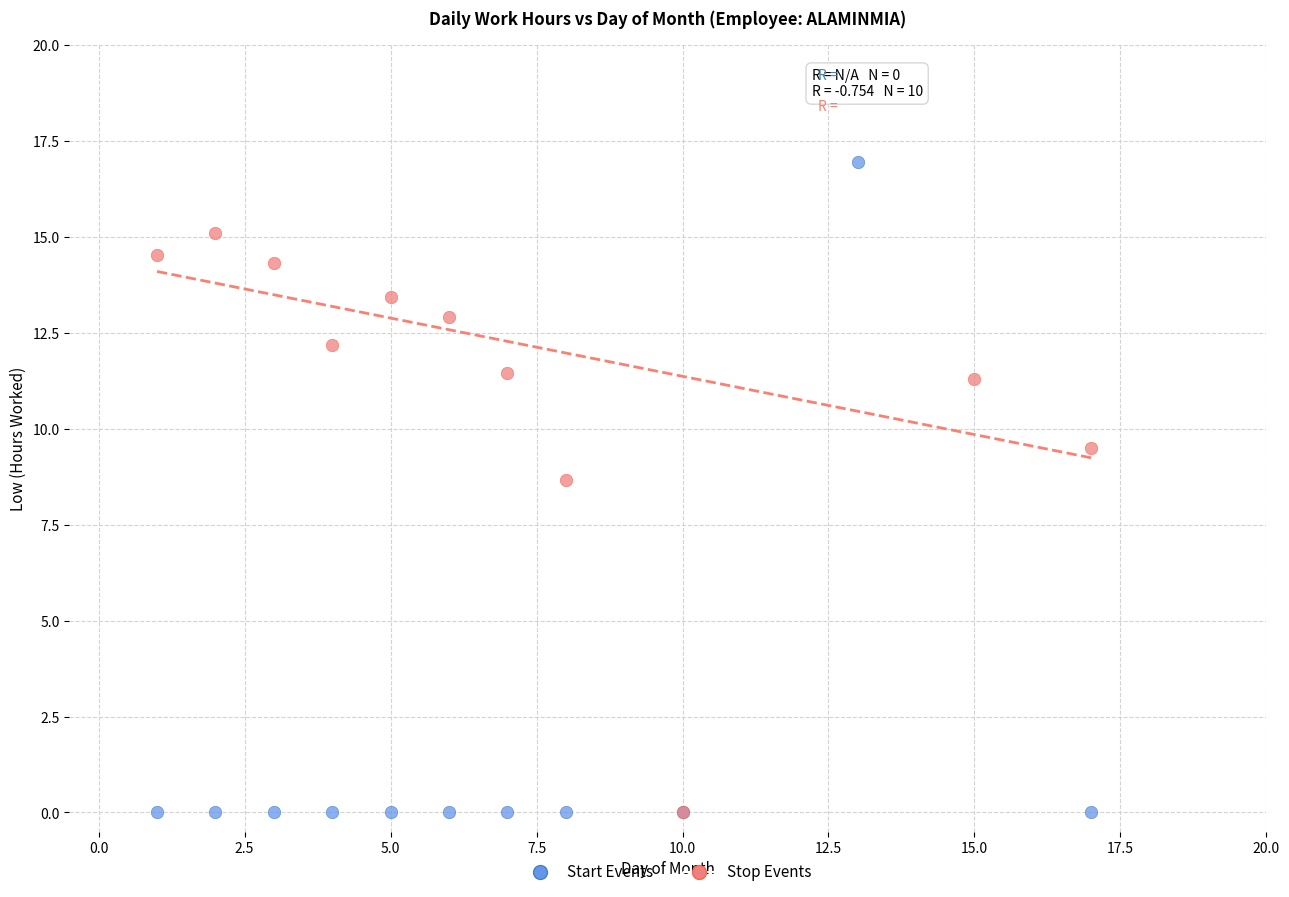

Which series has the largest Y range (max minus min)?

Start Events